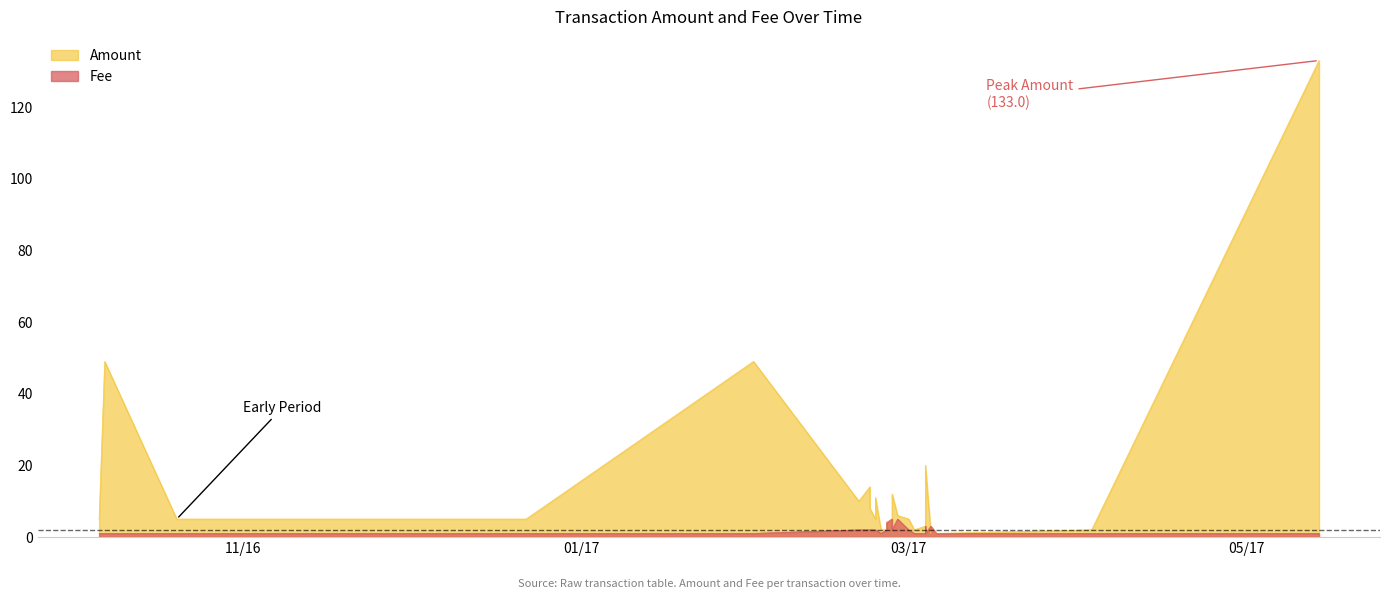

What is the sum of all Fee values?

68.0